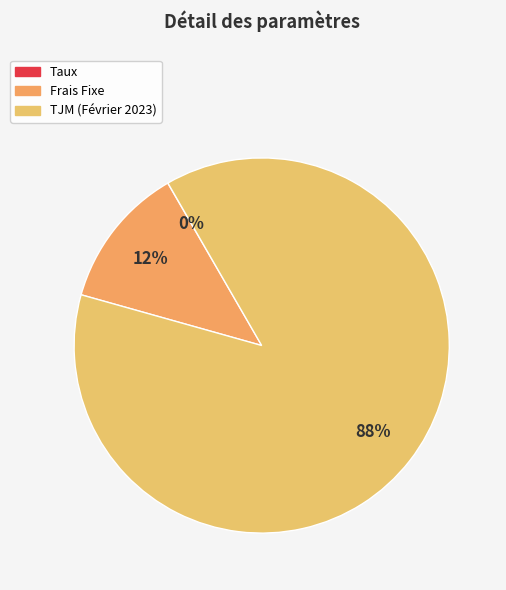

Does any single category account for the majority?

Yes